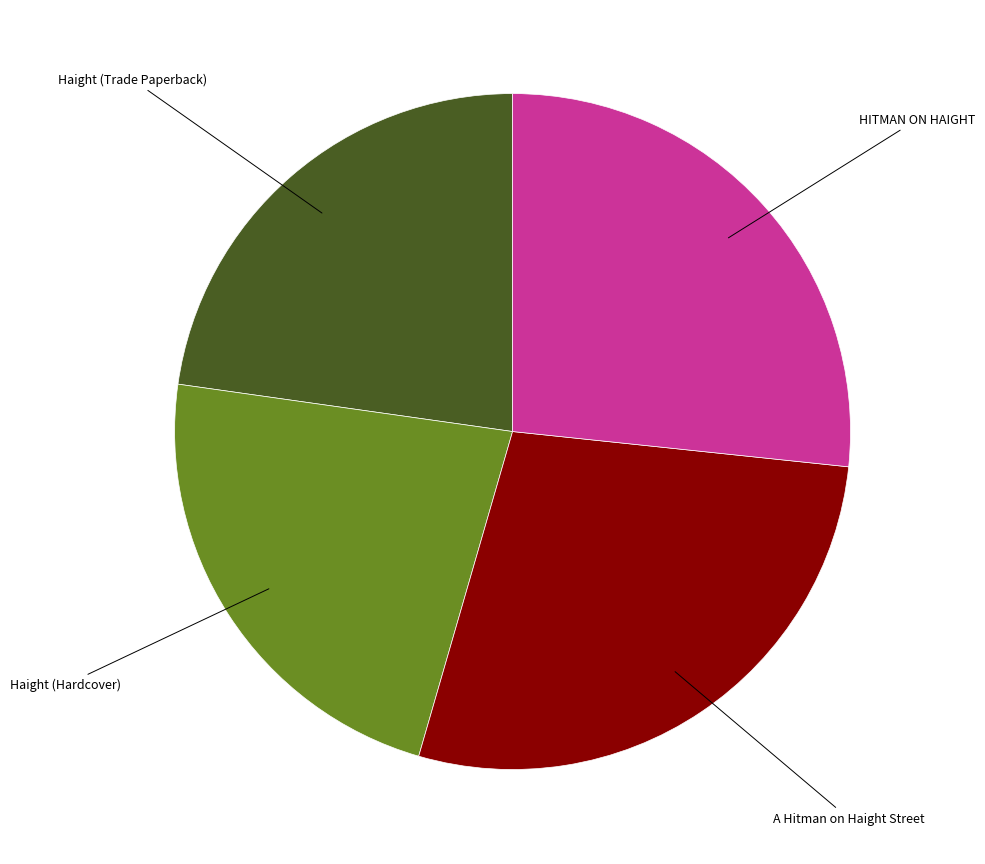

Which slice is the largest?

A Hitman on Haight Street